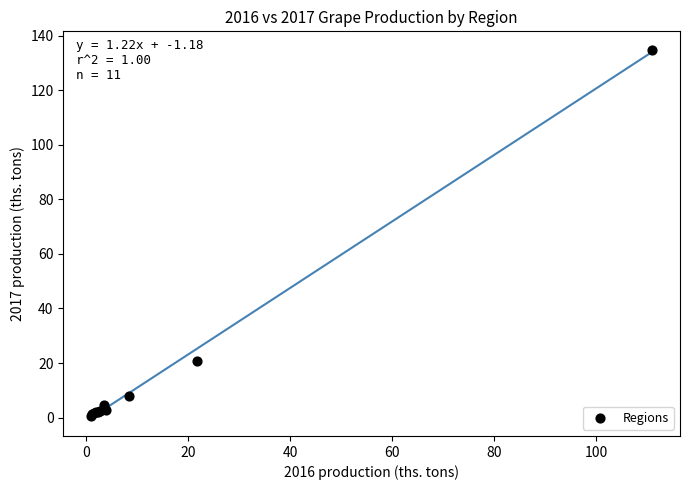

What Y value in the scatter plot is closest to 67?

20.9